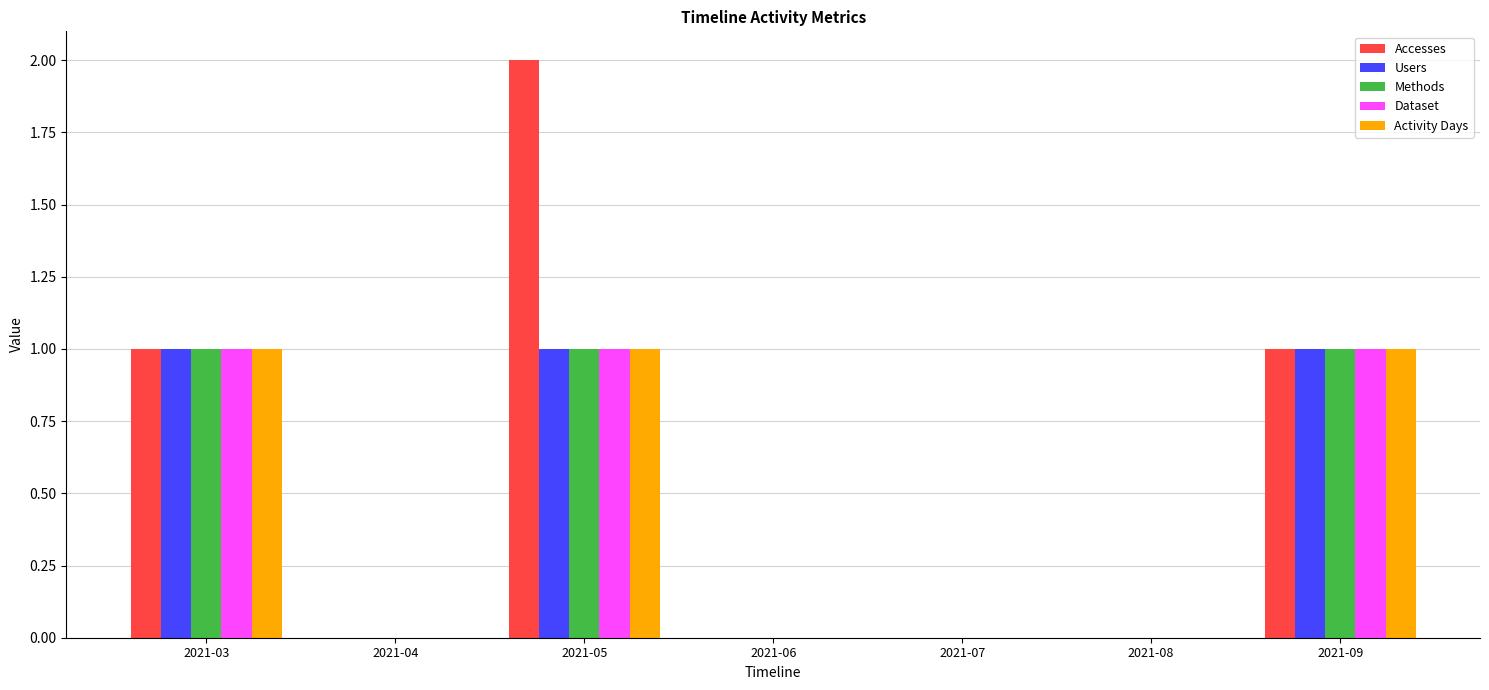

Which series changed the most between 2021-05 and 2021-06?

Accesses